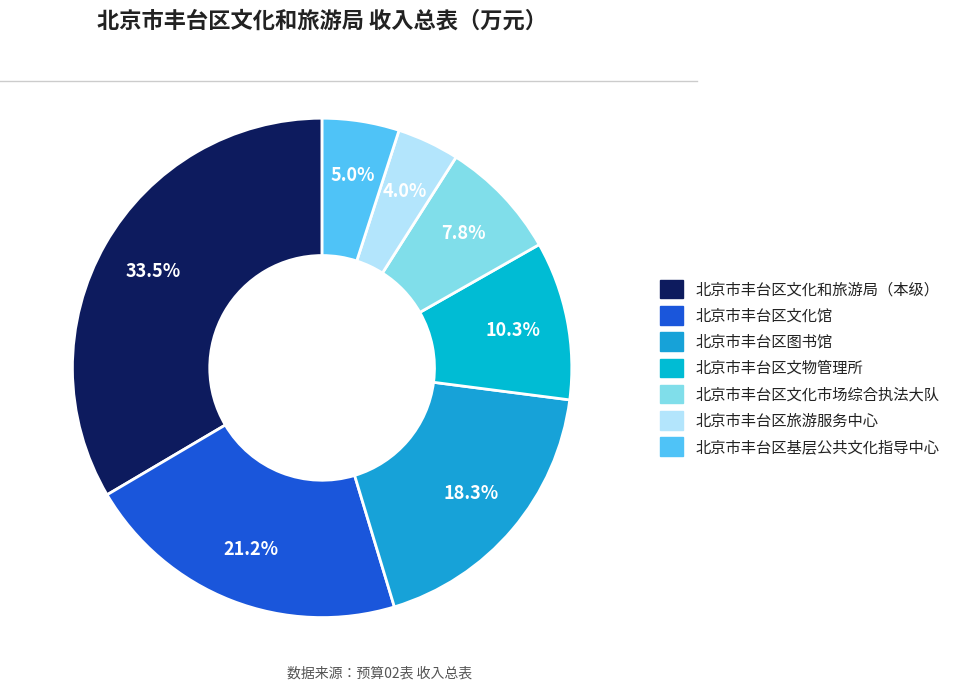

Count the number of slices in the pie.

7